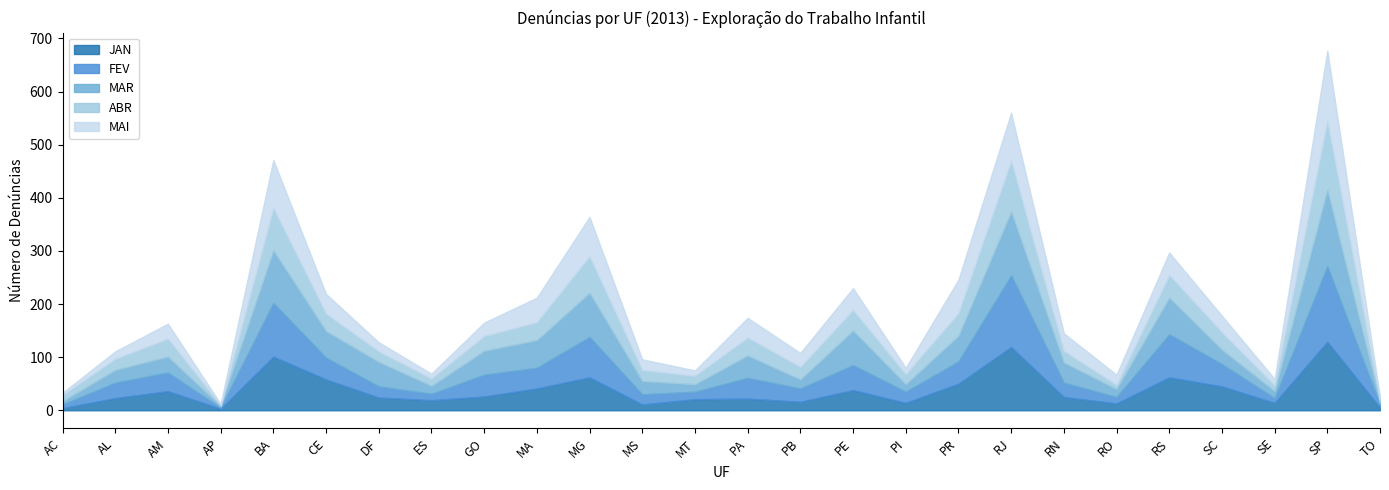

In FEV, how many points are higher than both neighbors (excluding endpoints)?

9